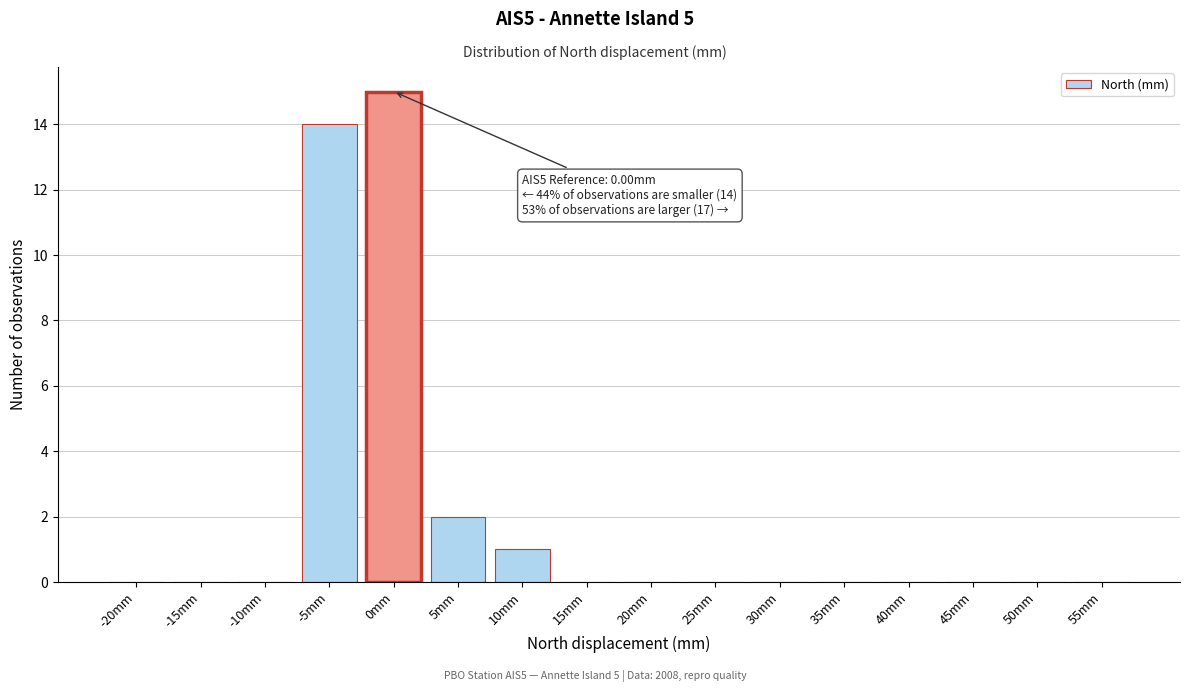

Reading left to right, extract all data points from this chart.

-20mm=0	-15mm=0	-10mm=0	-5mm=14	0mm=15	5mm=2	10mm=1	15mm=0	20mm=0	25mm=0	30mm=0	35mm=0	40mm=0	45mm=0	50mm=0	55mm=0